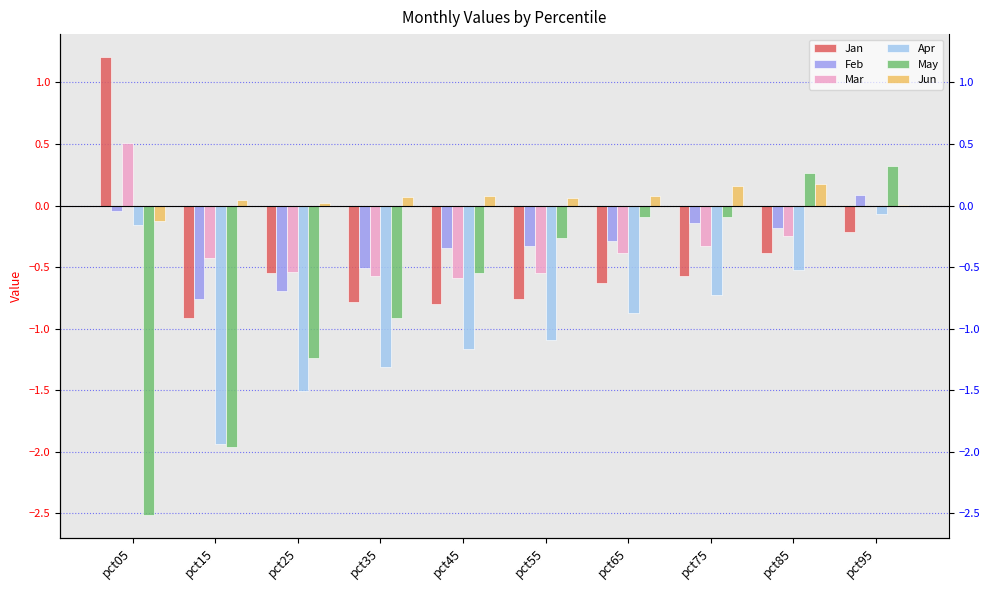

True or false: Apr has a value of -0.1 at pct05.

False